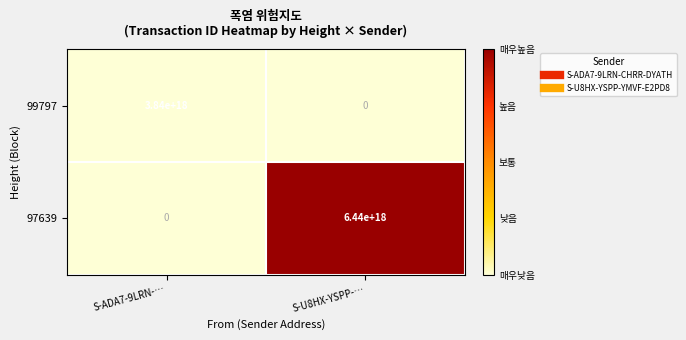

Where is 97639 nearest to the value 3220000000000000000?

S-ADA7-9LRN-…